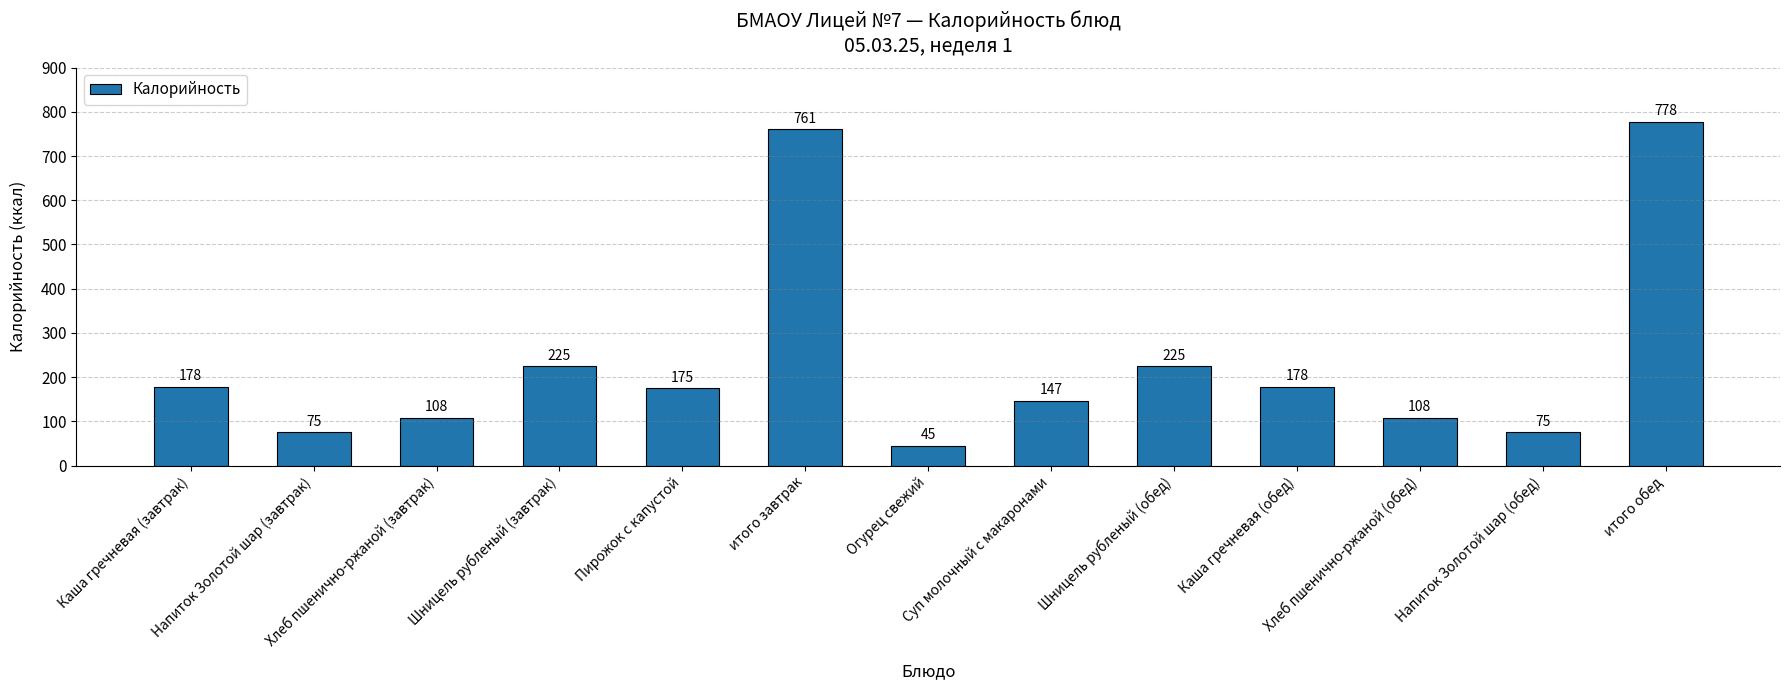

How many series are shown in this chart?

1